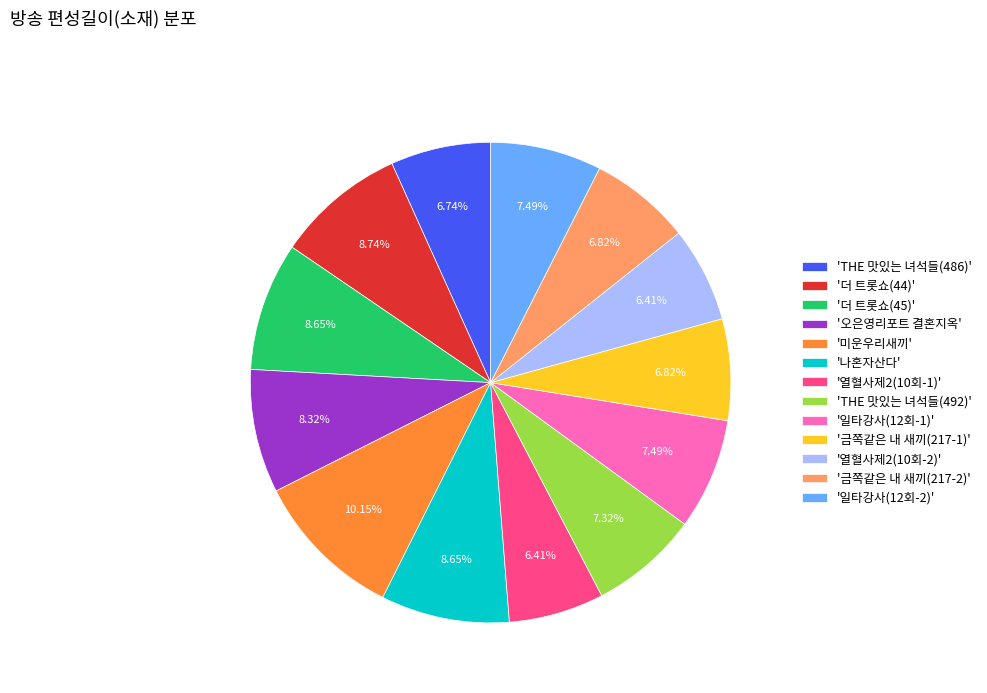

Which has a higher value, '일타강사(12회-2)' or '더 트롯쇼(44)'?

'더 트롯쇼(44)'